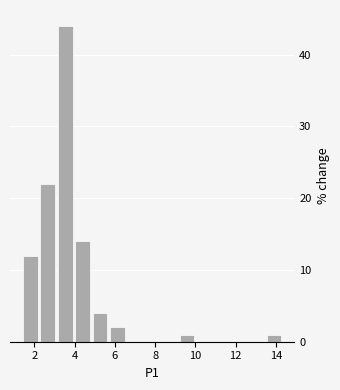

Reading left to right, transcribe this chart: for each bar, give the range it covers on the x-axis and its height. Neither the bar edges nor the heights are printed on the chart, so give them approximately, as read against the axes.

1.4 to 2.2: 12
2.2 to 3.0: 22
3.0 to 4.0: 44
4.0 to 4.8: 14
4.8 to 5.6: 4
5.6 to 6.6: 2
6.6 to 7.4: 0
7.4 to 8.2: 0
8.2 to 9.2: 0
9.2 to 10.0: 1
10.0 to 10.8: 0
10.8 to 11.8: 0
11.8 to 12.6: 0
12.6 to 13.4: 0
13.4 to 14.4: 1